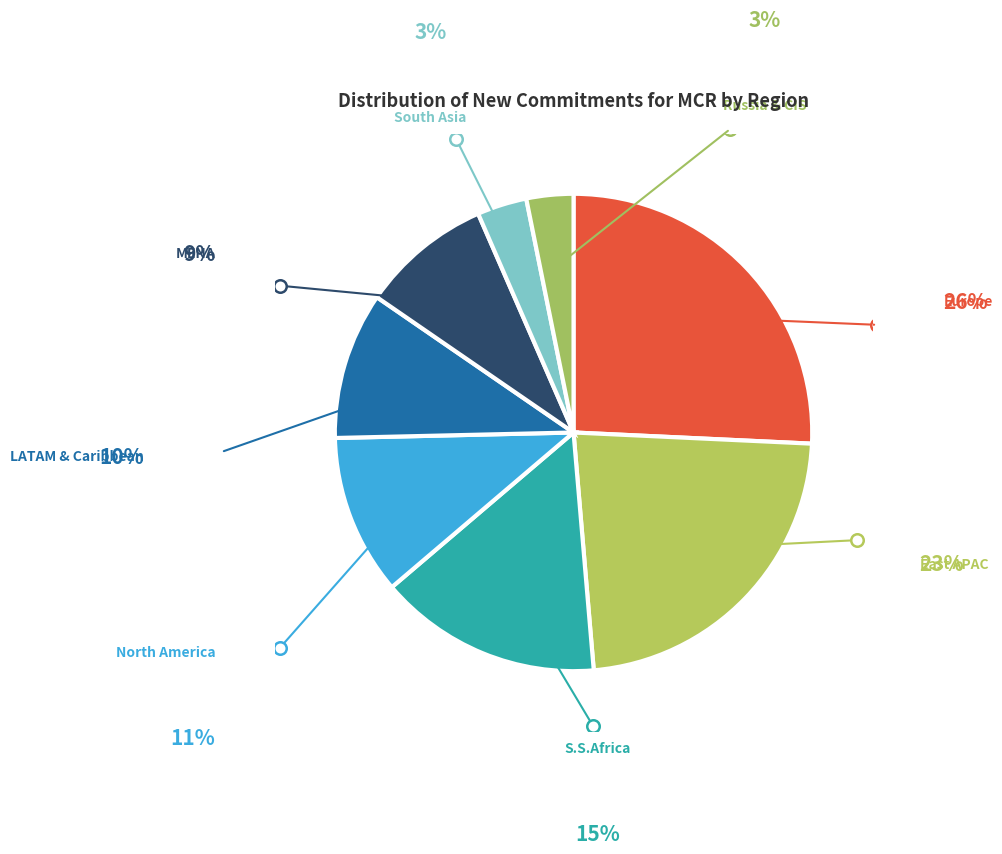

Is MENA the majority of the pie?

No